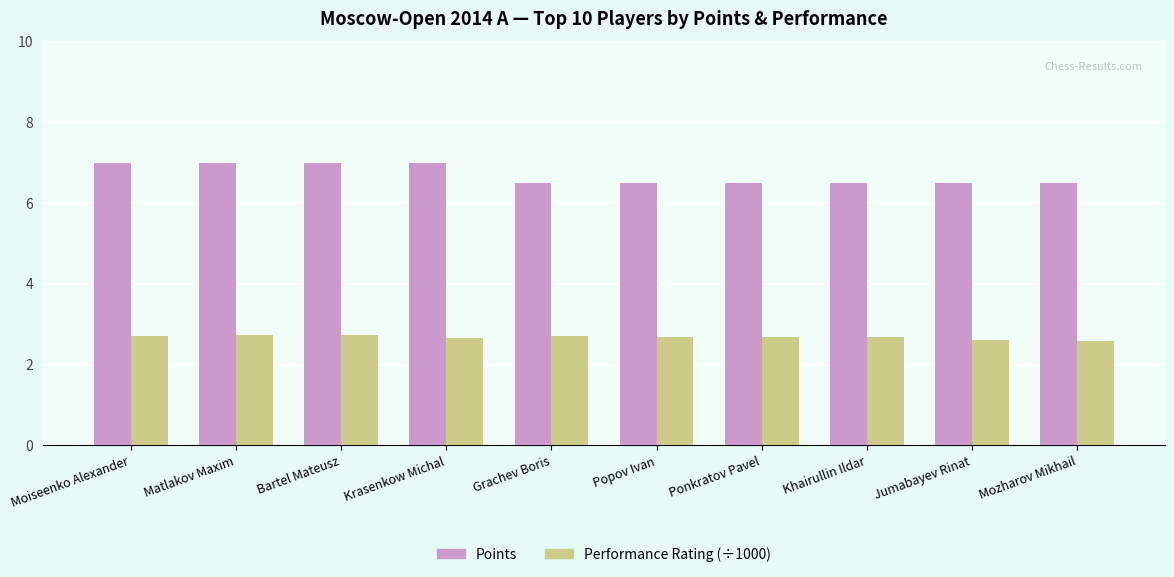

What is the difference between the maximum and minimum values in the Performance Rating (÷1000) series?

0.2